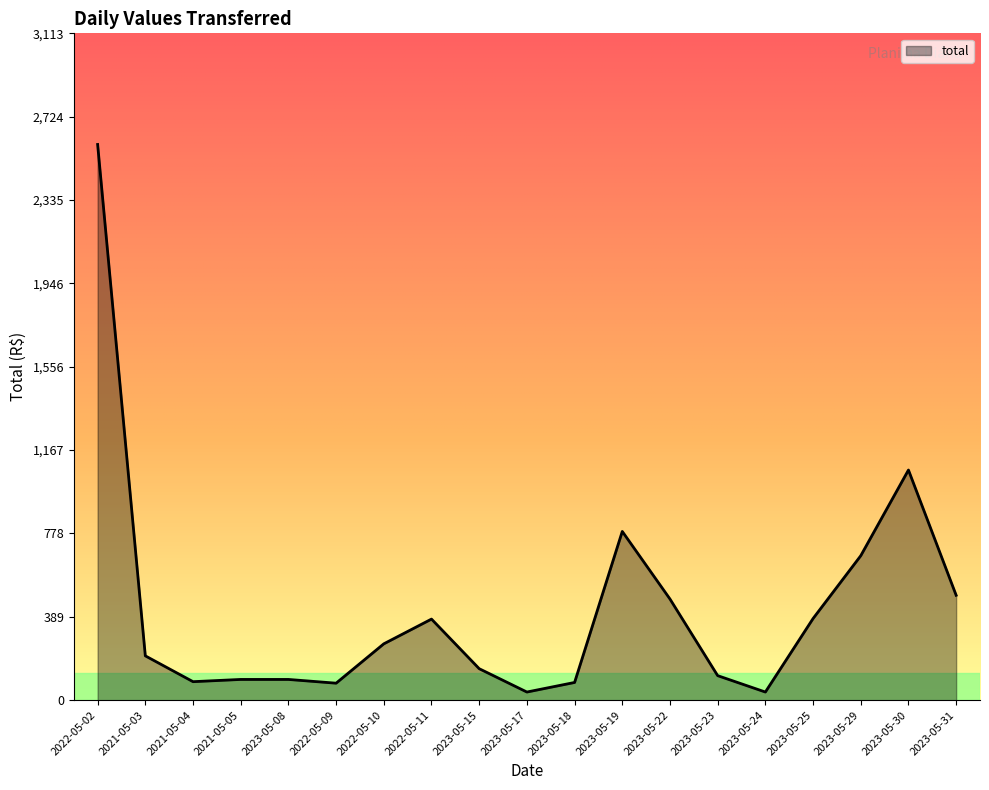

At which label is the value closest to 1316?

2023-05-30